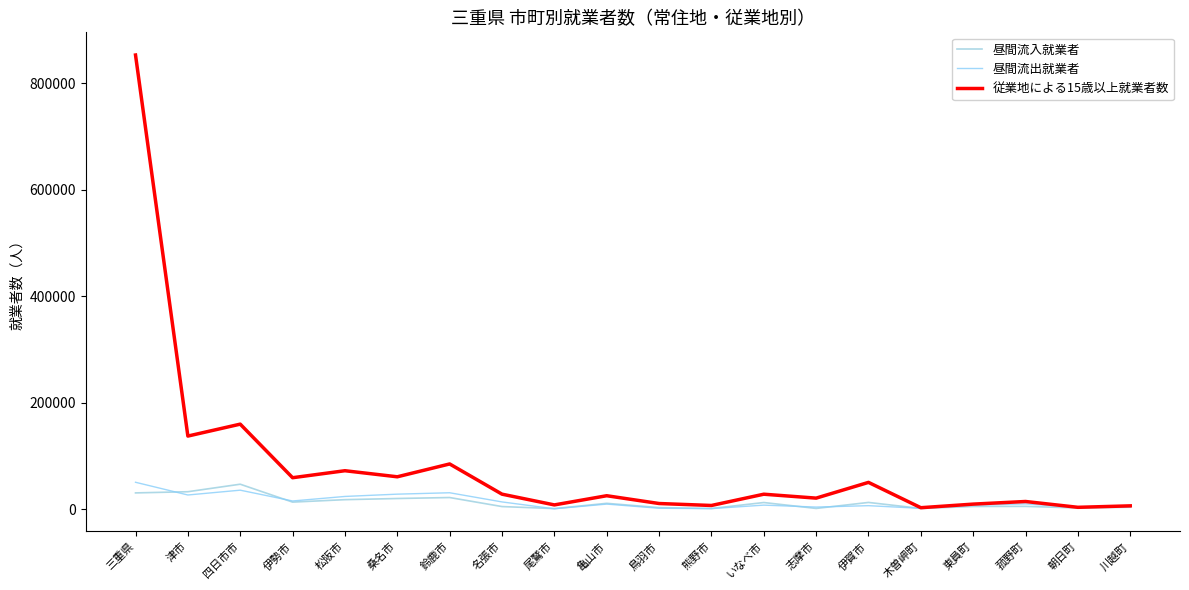

Which series has the largest total across all categories?

従業地による15歳以上就業者数